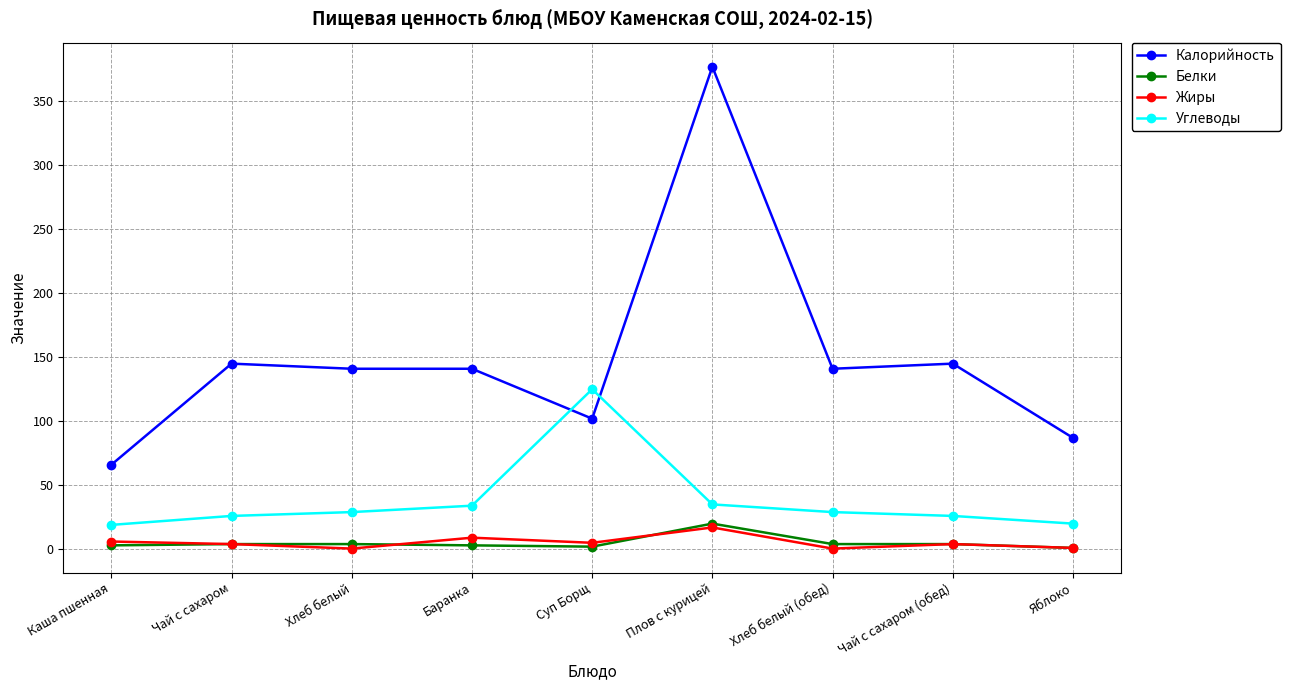

True or false: Белки has a value of 20.0 at Плов с курицей.

True